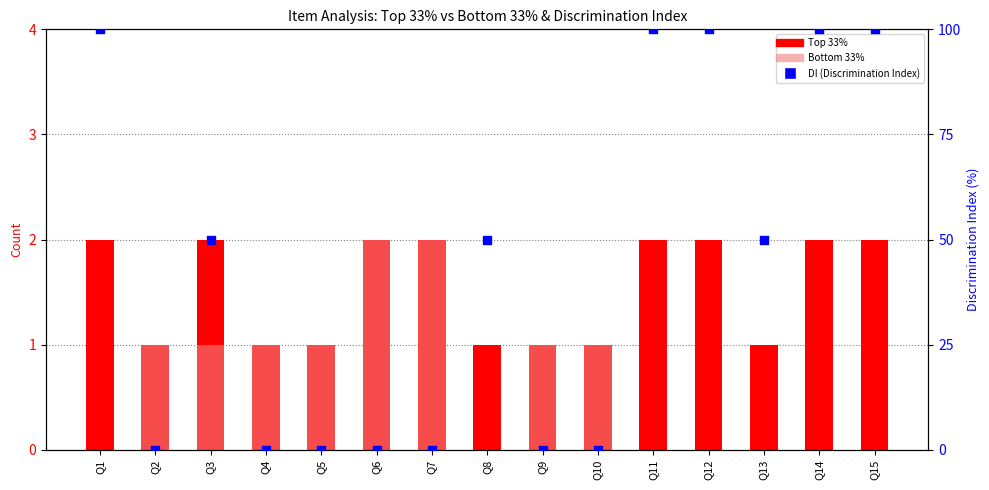

Which series has the largest total across all categories?

DI (Discrimination Index)